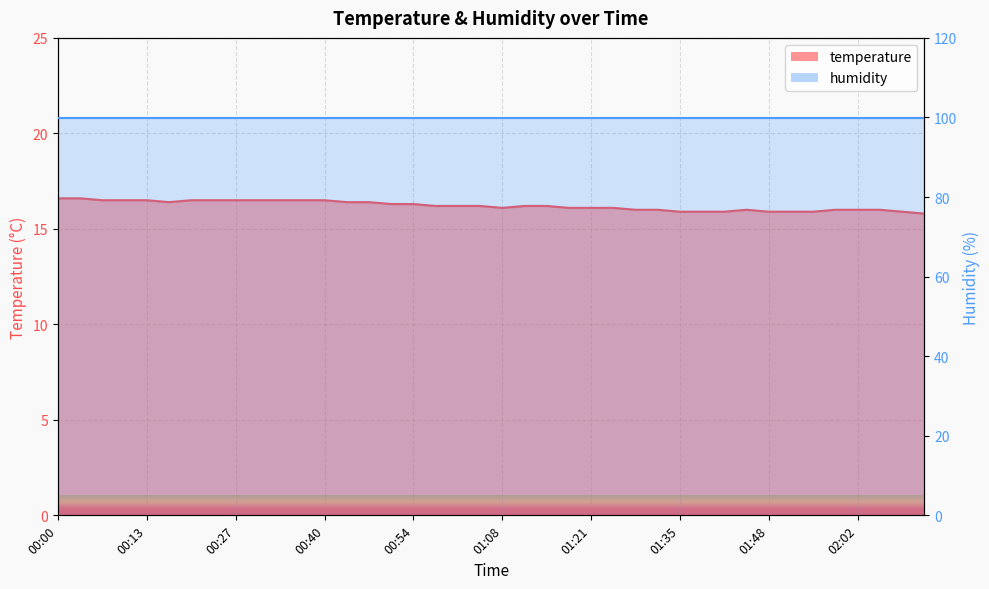

Which has a higher value, 00:13 or 01:04?

00:13